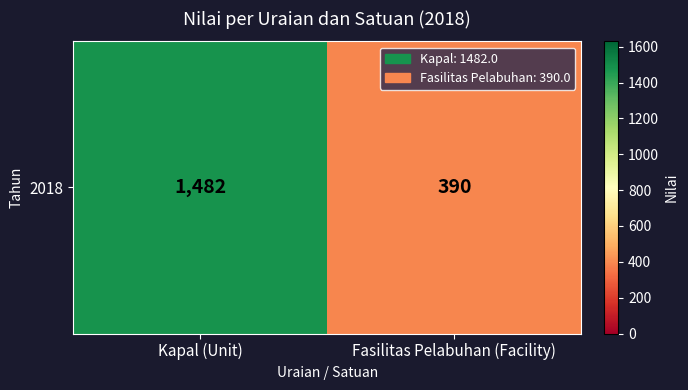

What is the sum of the values at Fasilitas Pelabuhan (Facility) and Kapal (Unit)?

1872